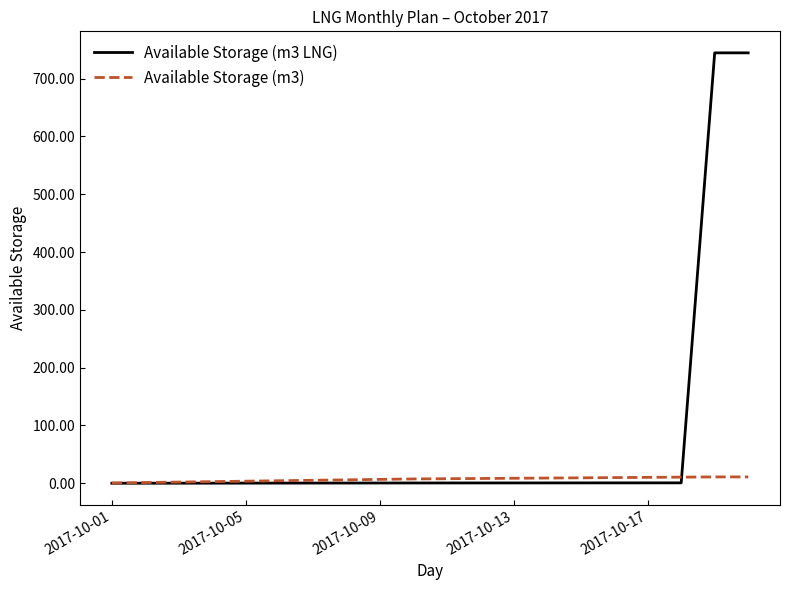

Which series has the largest range (max minus min)?

Available Storage (m3 LNG)